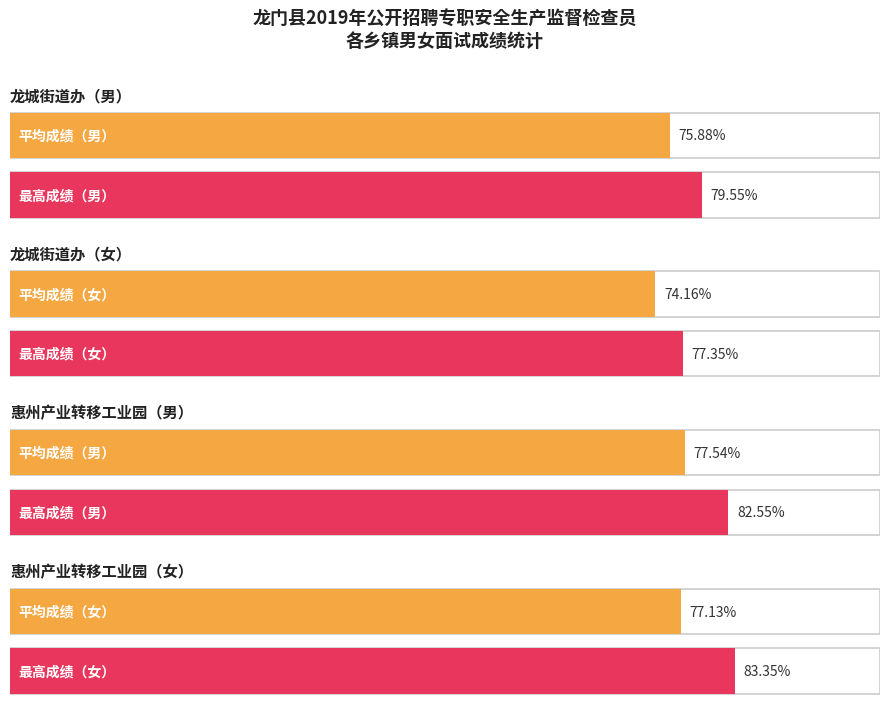

Where does the 女 series first go above 76?

龙城街道办